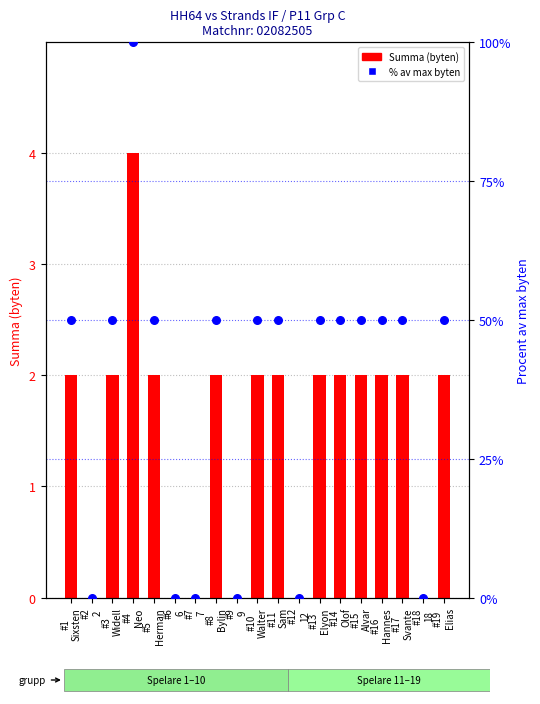

Which series has the largest Y range (max minus min)?

% av max byten